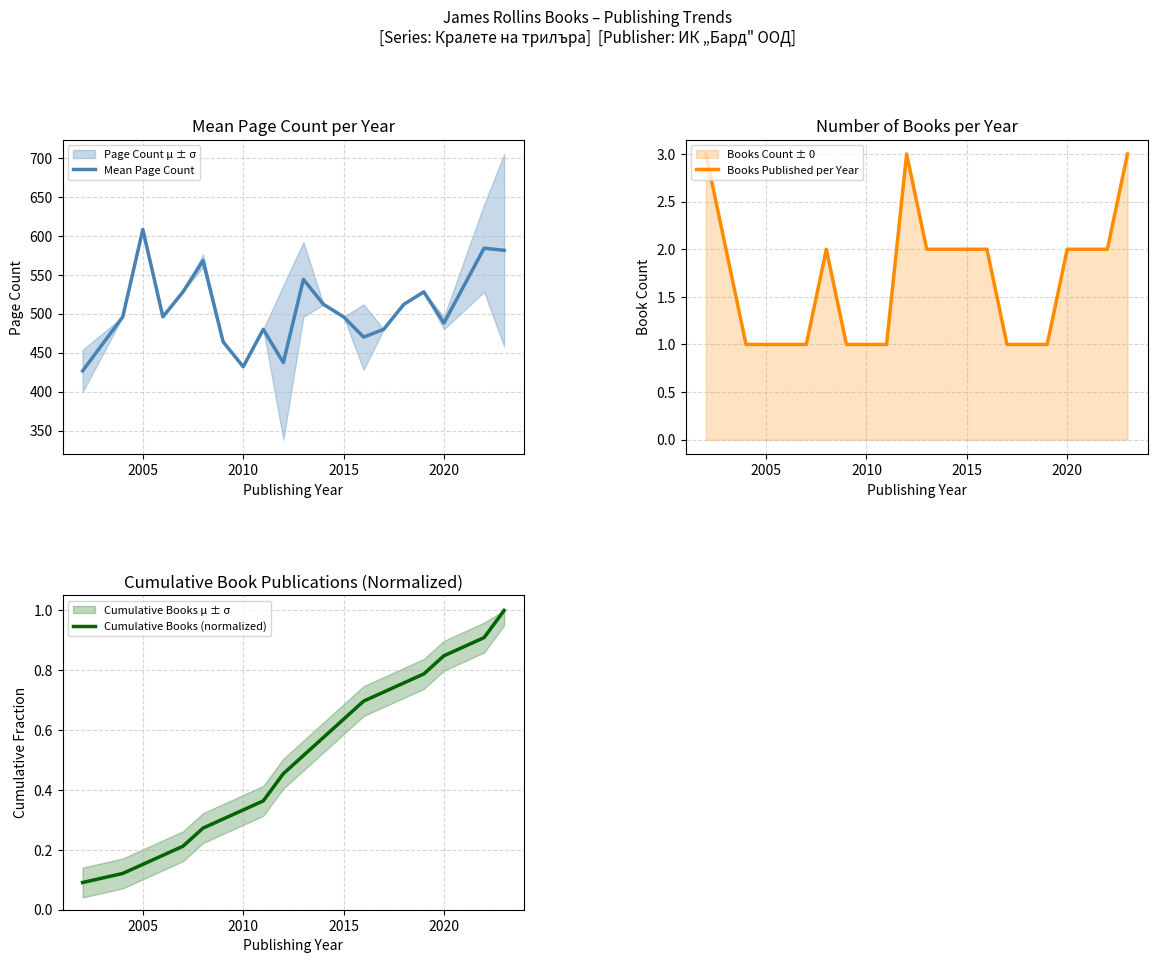

At which label does Mean Page Count reach its peak?

2005